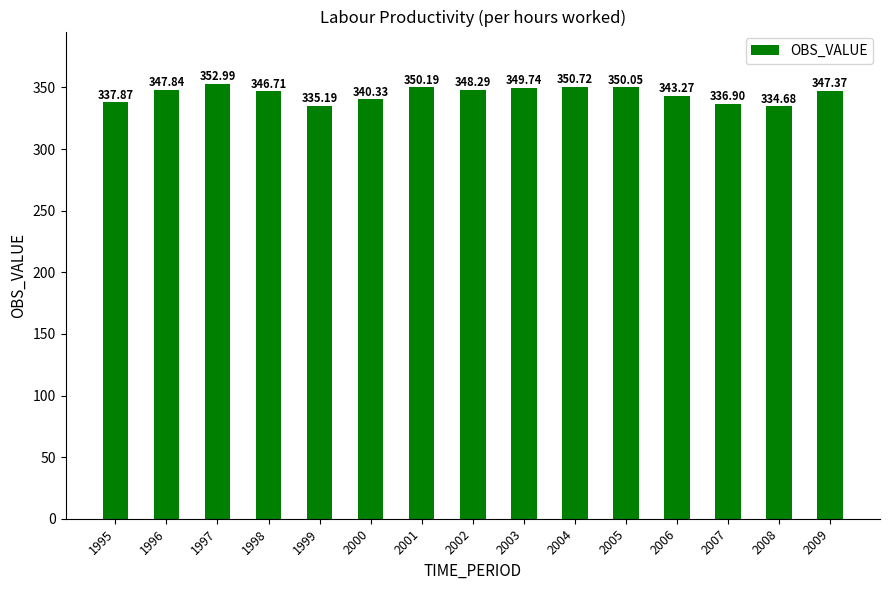

The value at 2003 is 349.7. True or false?

True